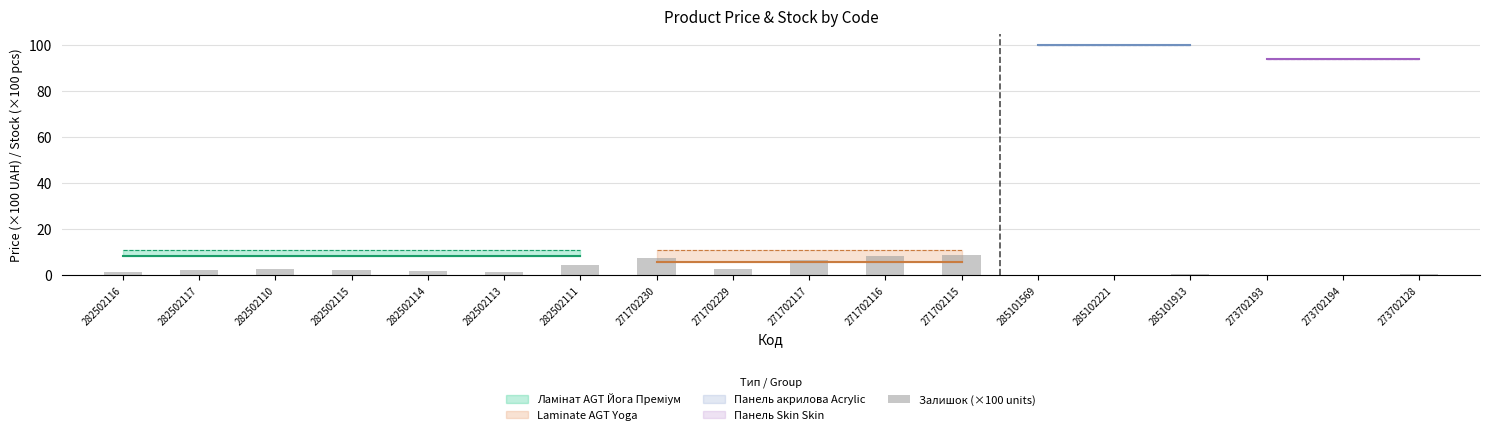

What is the sum of all values?

51.7